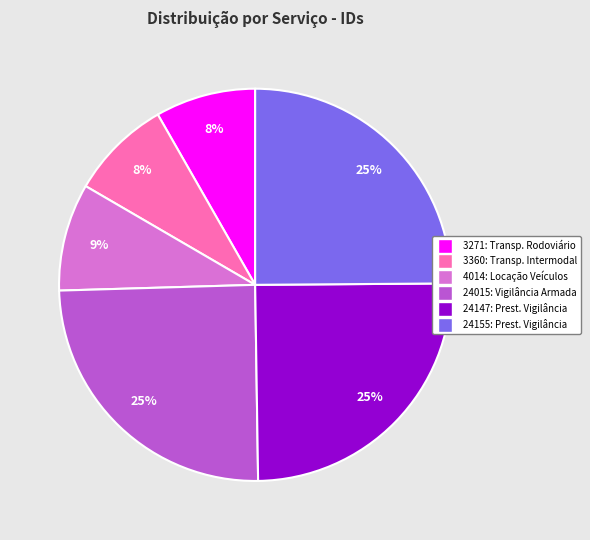

Is there any slice that represents more than half of the pie?

No